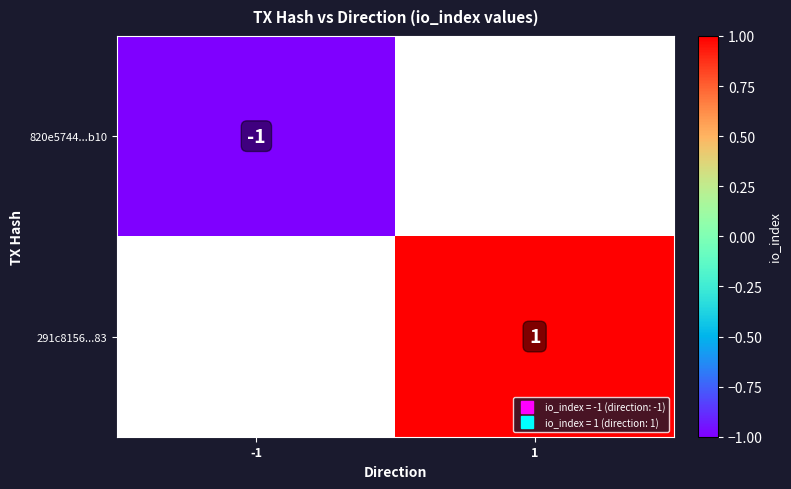

The 820e5744...b10 series shows -1 at -1. True or false?

False